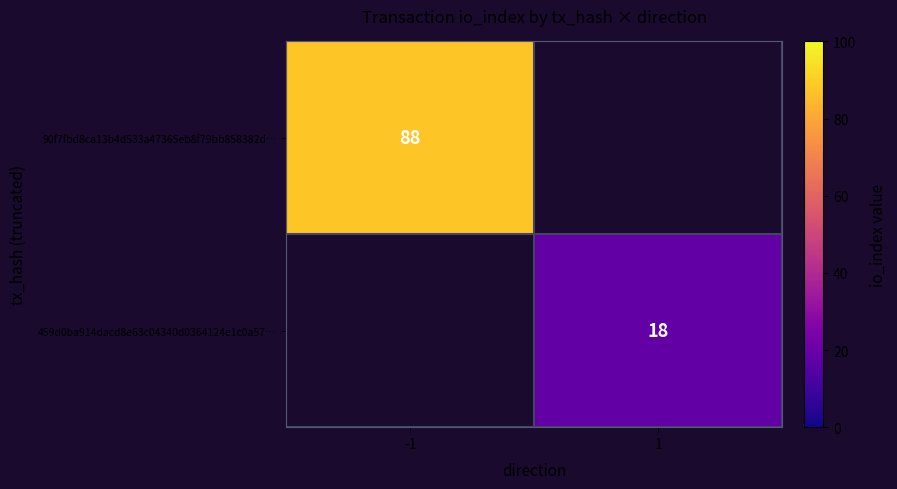

Is the value of 90f7fbd8ca13b4d533a47365eb8f79bb858382d… at -1 greater than the value of 459d0ba914dacd8e63c04340d0364124e1c0a57… at 1?

Yes